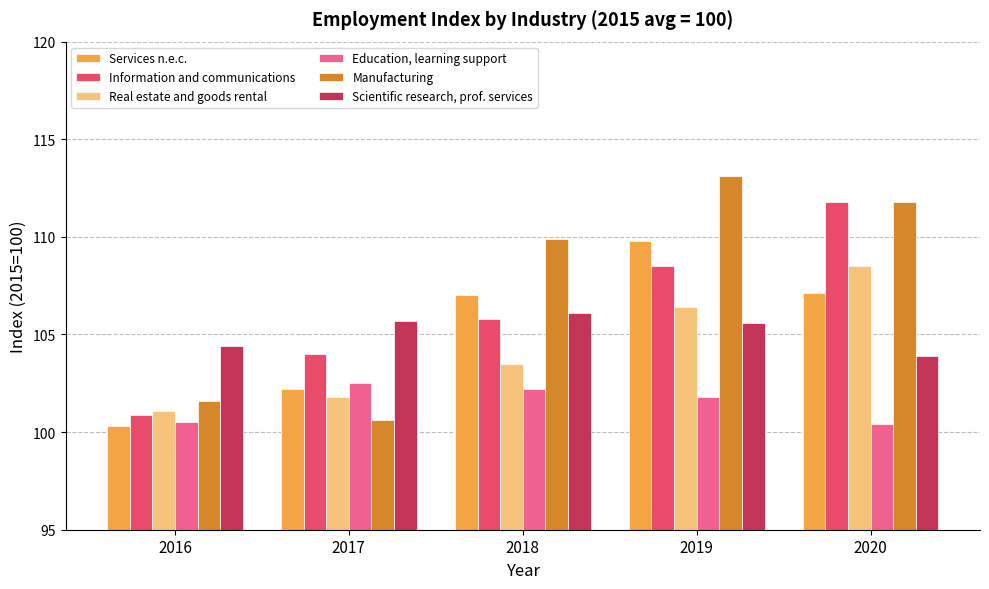

At which label does Scientific research, prof. services first exceed 105?

2017